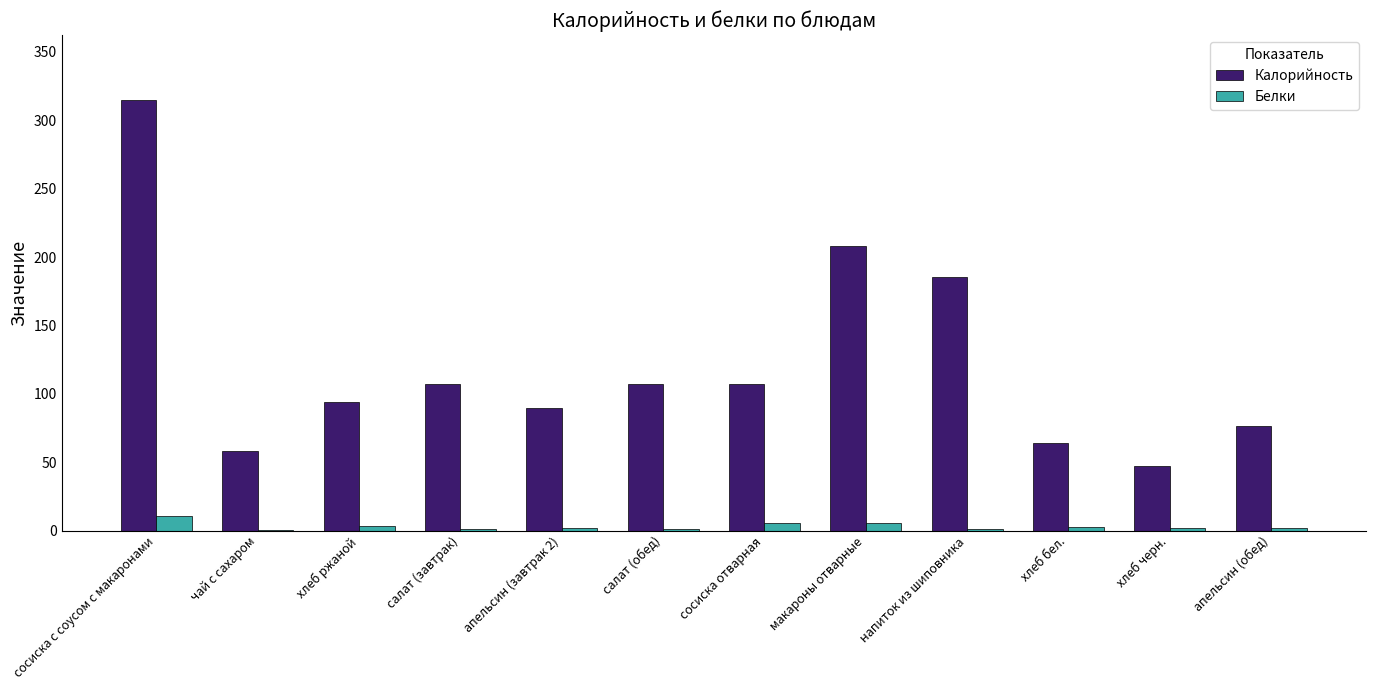

Which category has the highest value across all series?

сосиска с соусом с макаронами